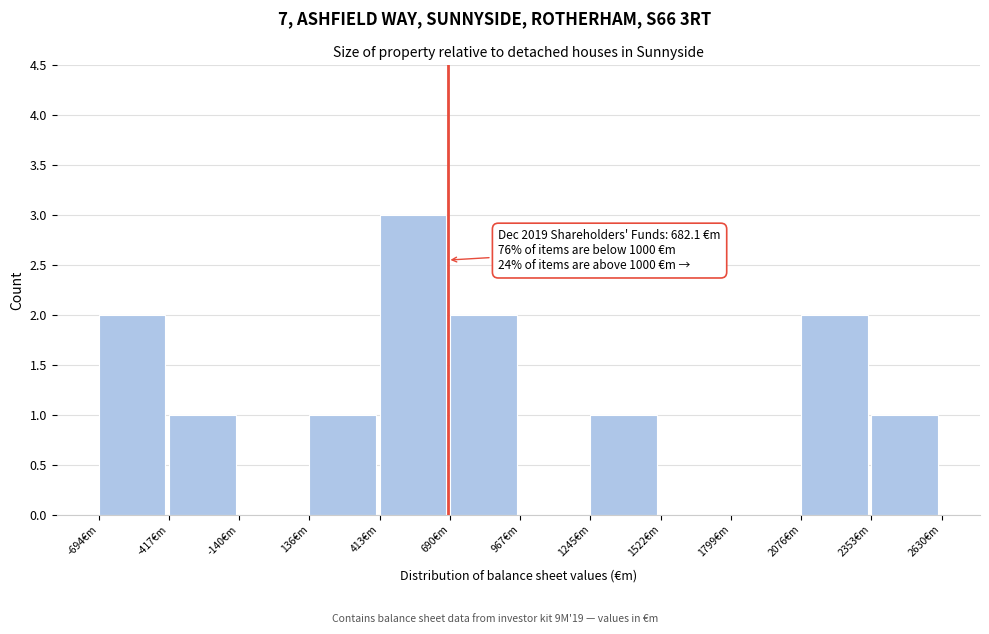

Which range on the x-axis has the tallest bar?

400 to 700